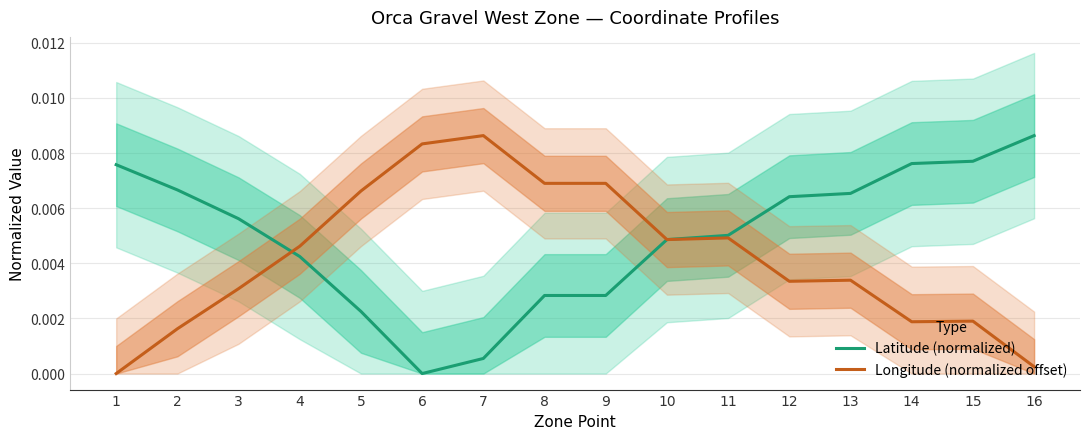

True or false: Latitude (normalized) has more than 1 interior local peaks.

False